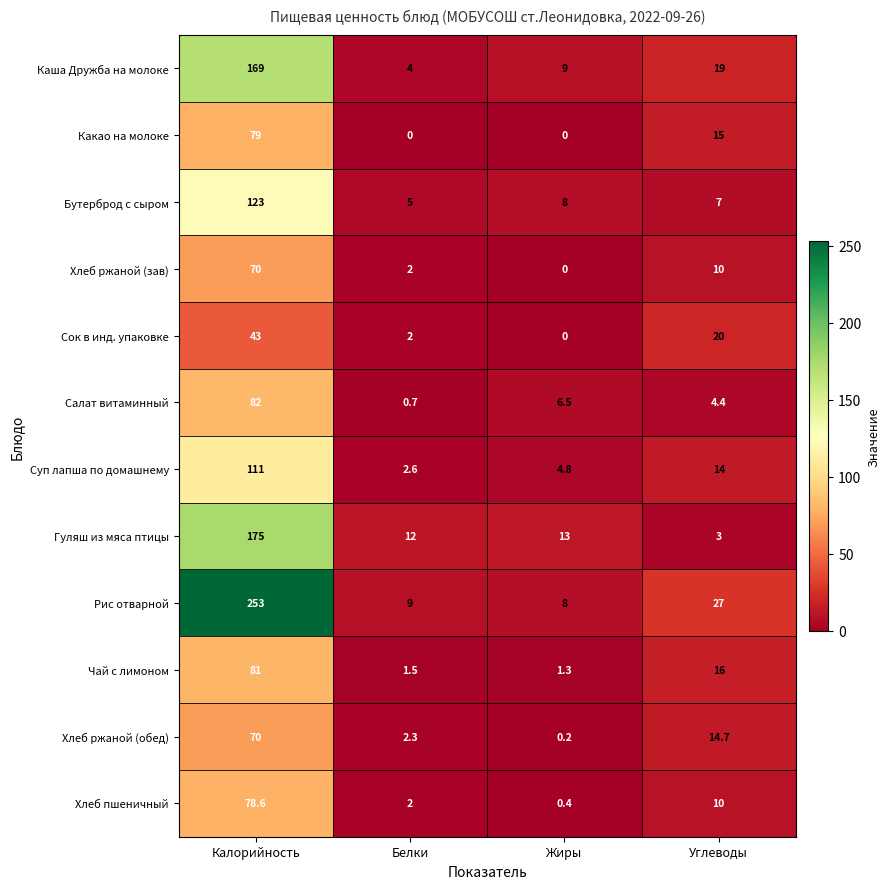

Which category has the highest value across all series?

Калорийность